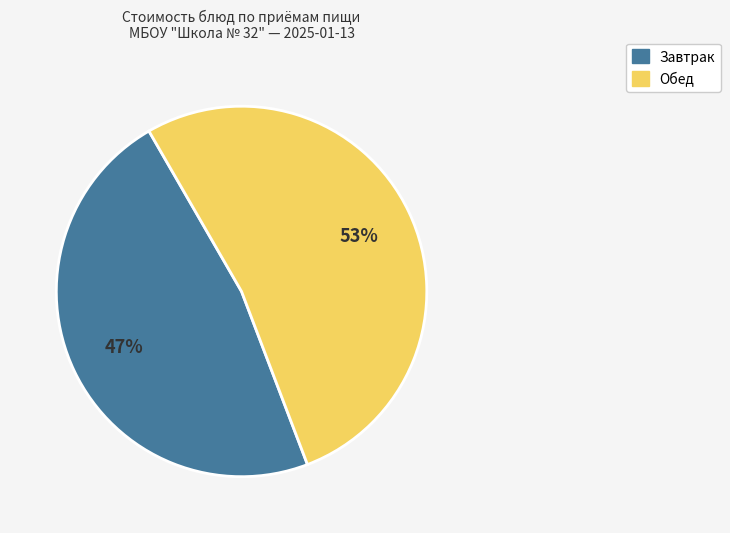

Count the number of slices in the pie.

2